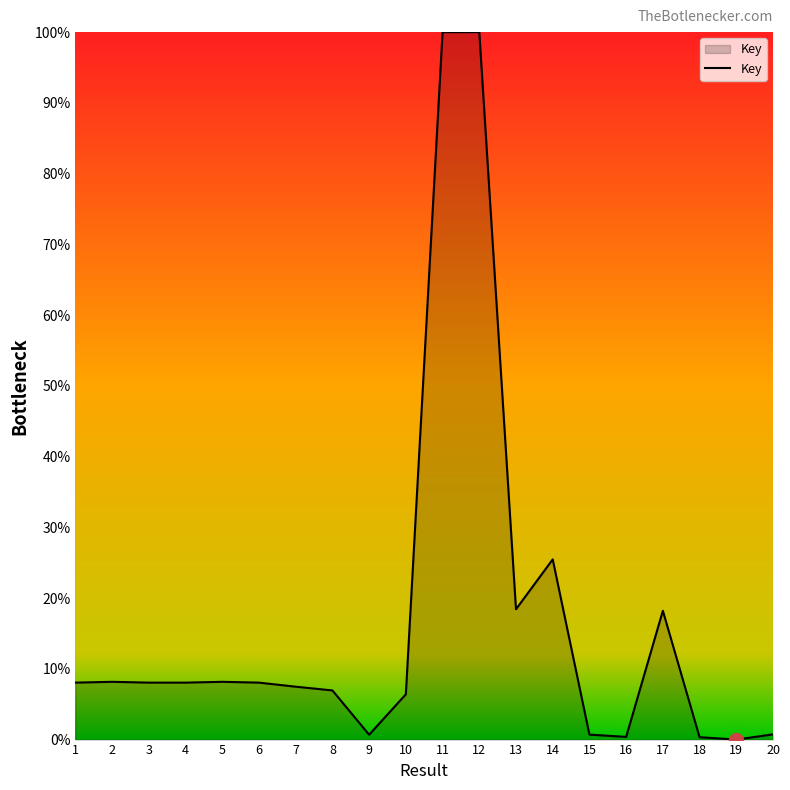

The chart shows a value of 45.5 at 14. True or false?

False